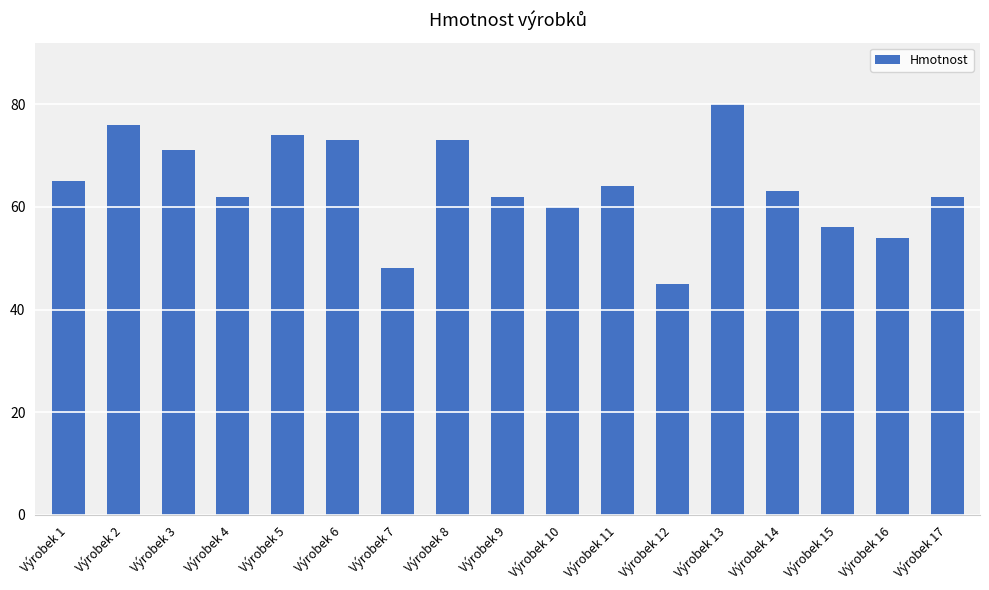

Which category has the lowest value across all series?

Výrobek 12